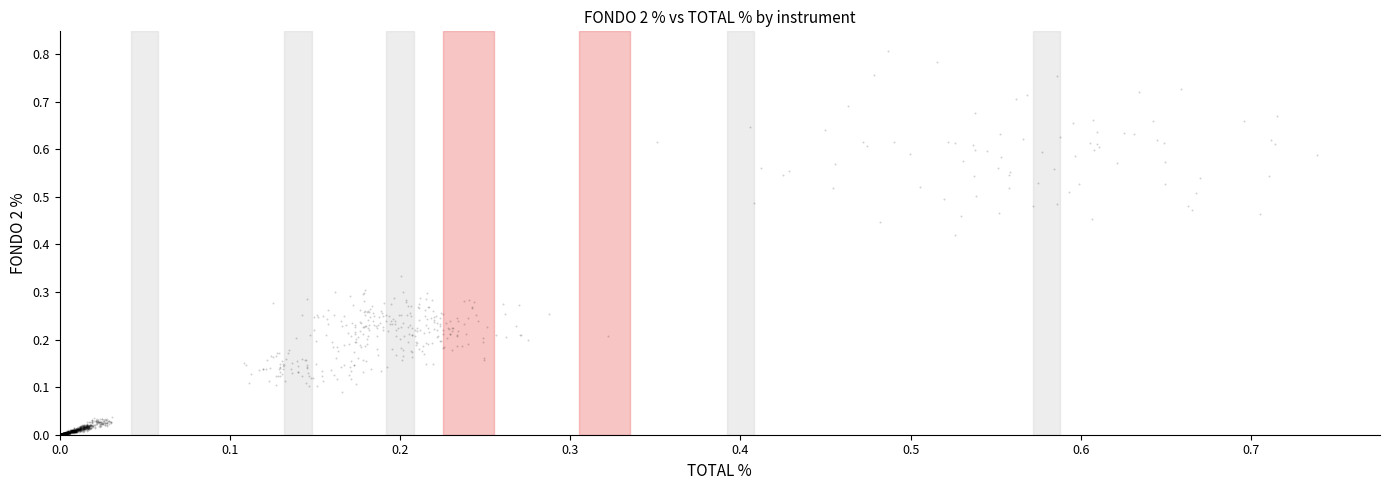

How many points are shown in the scatter plot?

2400